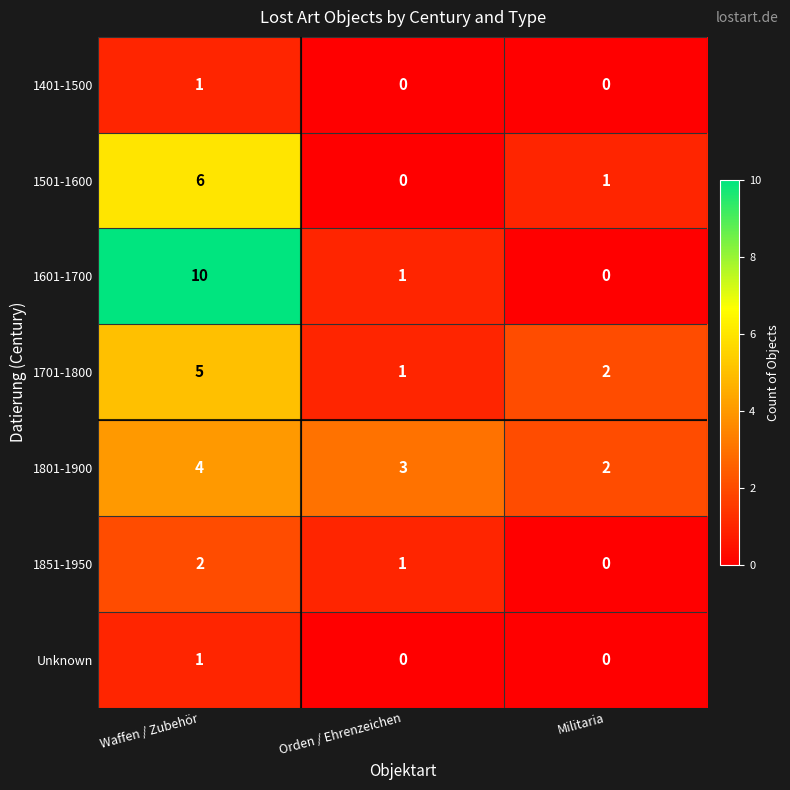

What is the highest value of the 1701-1800 series?

5